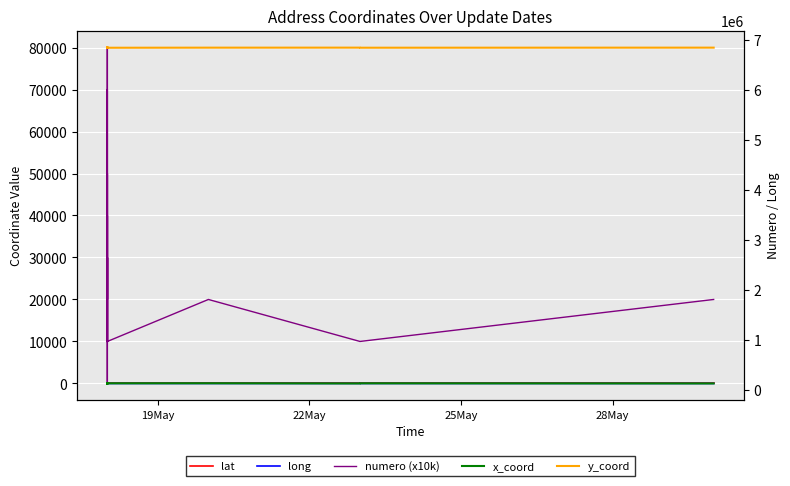

Count the number of categories in the chart.

40